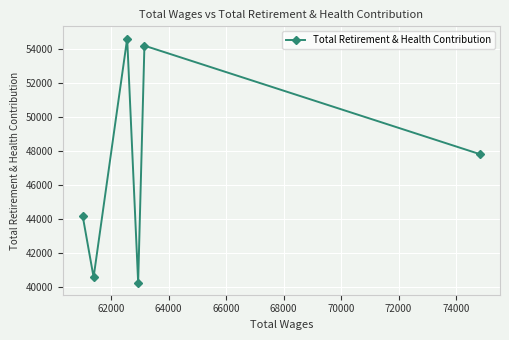

What is the greatest value displayed?

54612